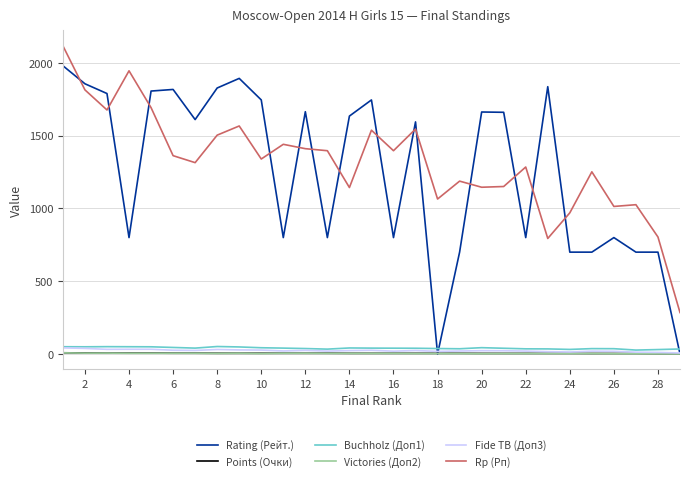

True or false: Rp (Рп) and Victories (Доп2) cross at least once.

False